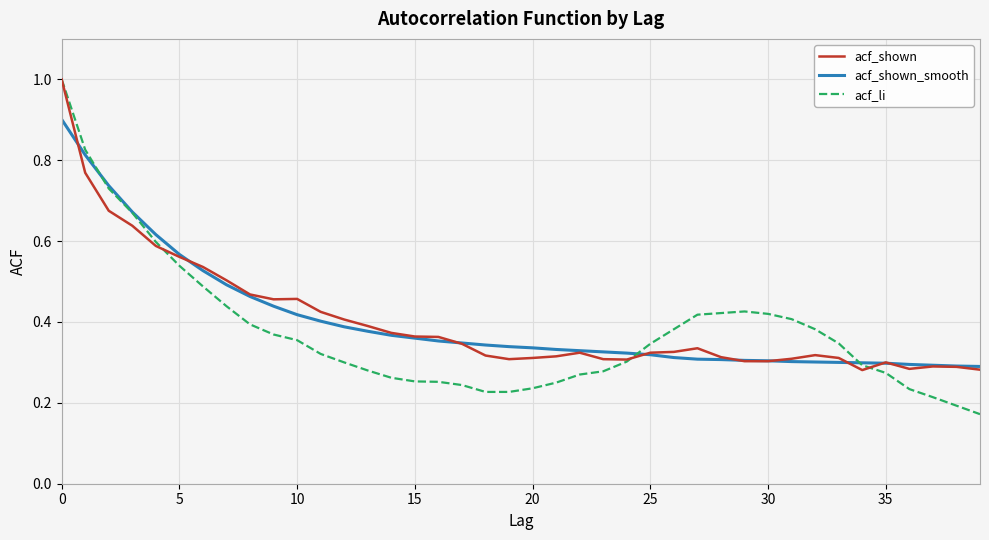

Which series has the largest range (max minus min)?

acf_li